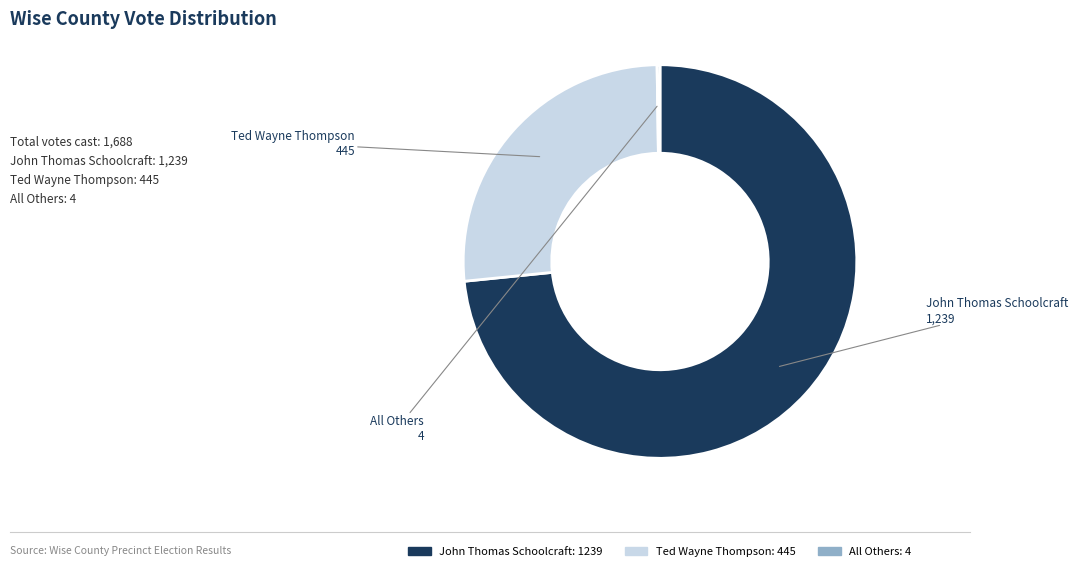

Is there a majority slice in this chart?

Yes